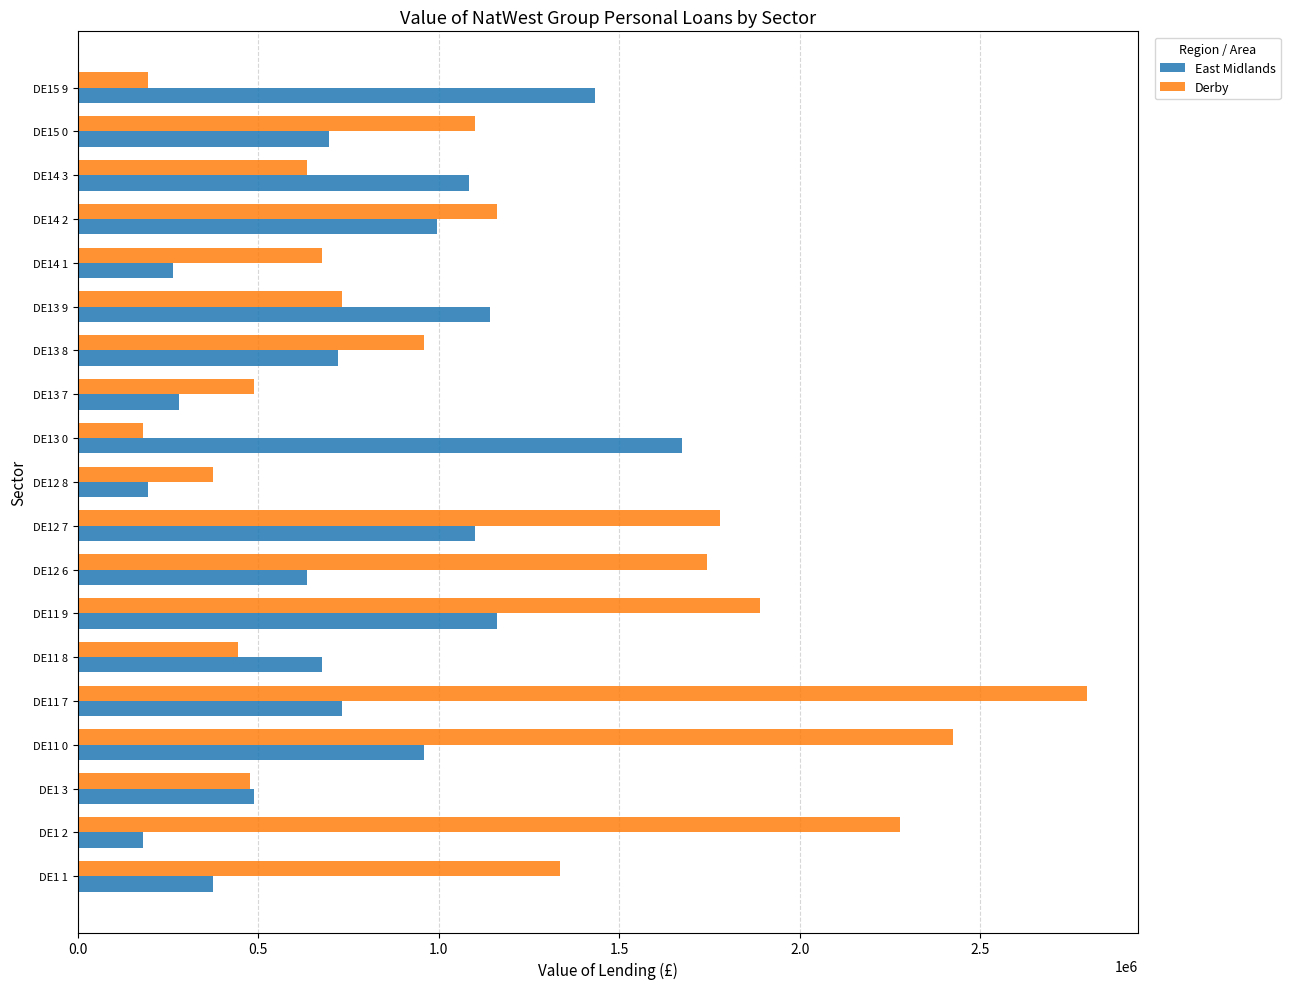

At how many categories does at least one series exceed 2378700?

2